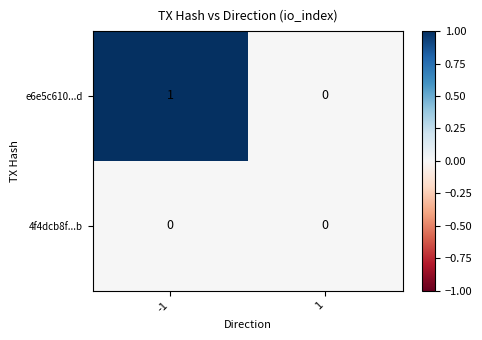

The 4f4dcb8f...b series shows 0 at 1. True or false?

True